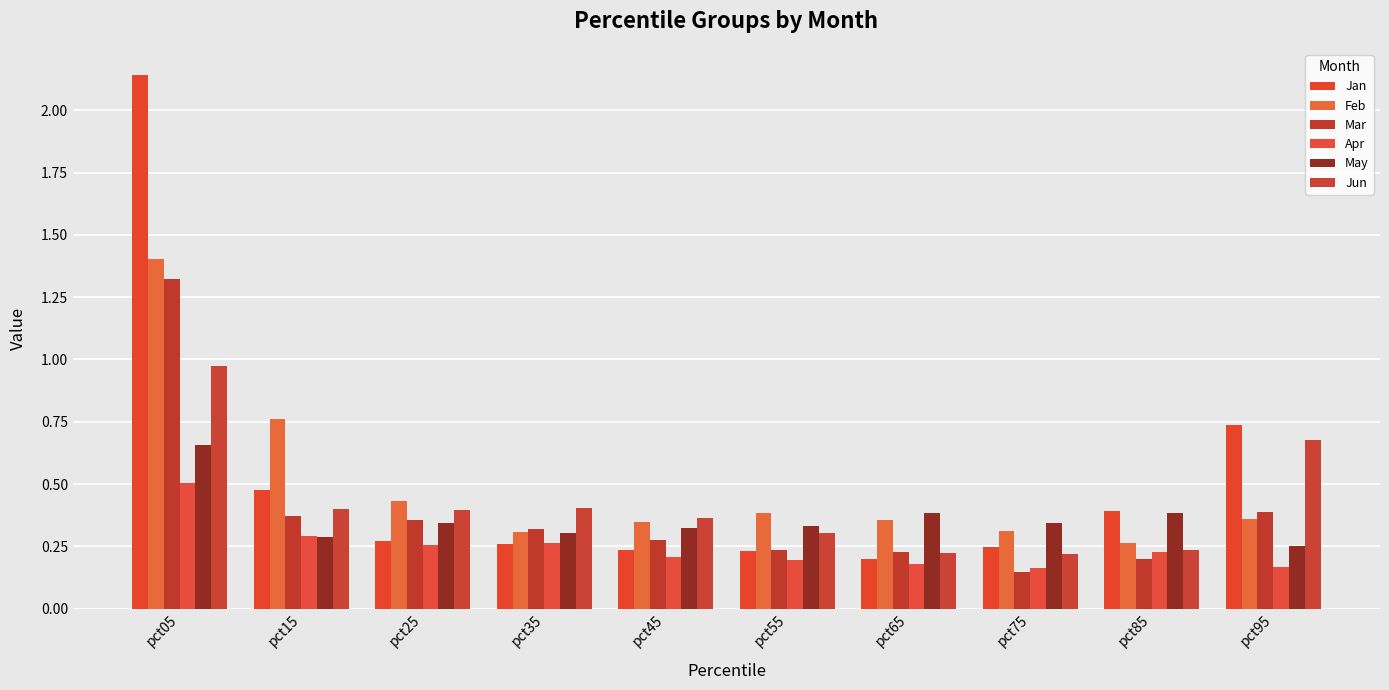

How many groups of bars are there?

10